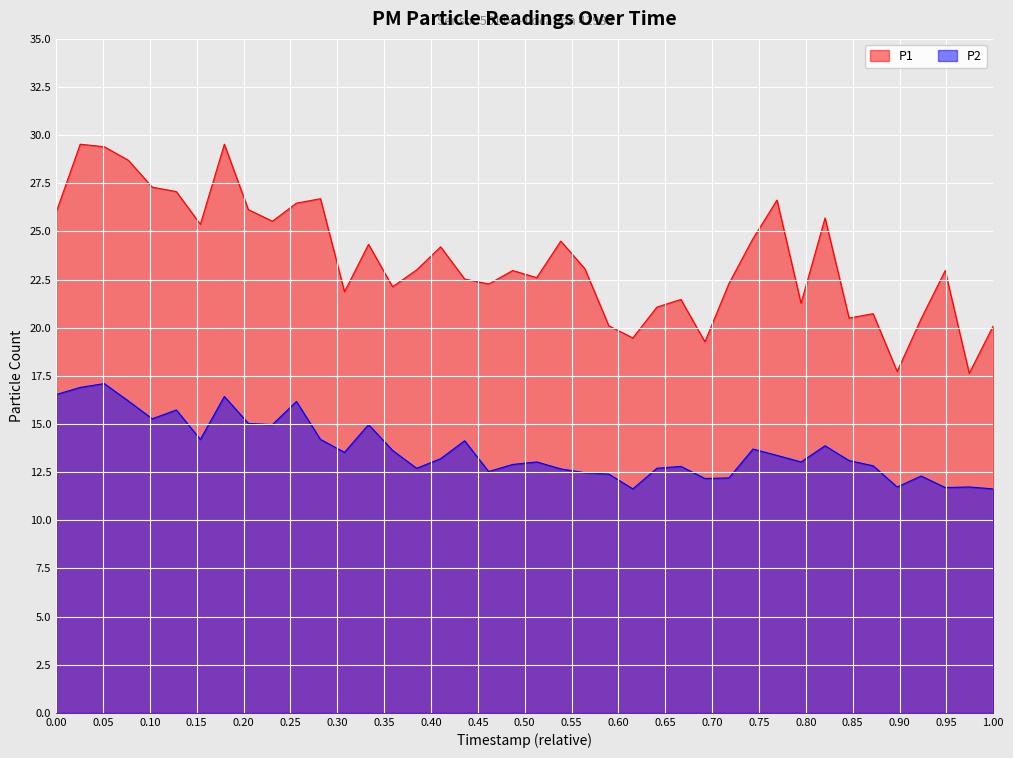

What is the average value of the P1 series?

23.6